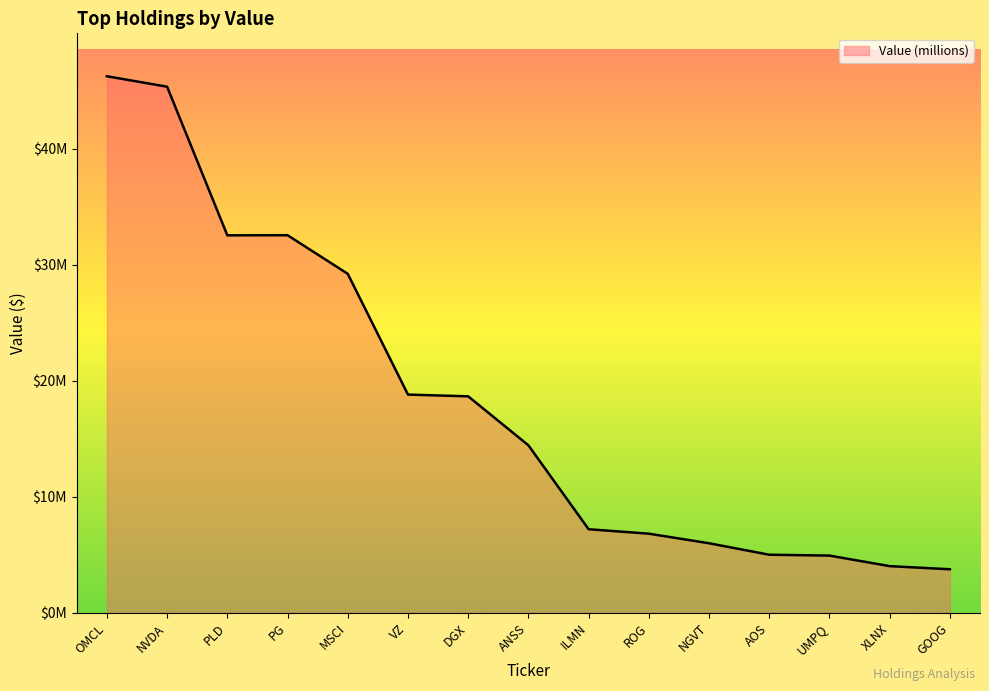

What is the value of the 11th point from the left?

5995000